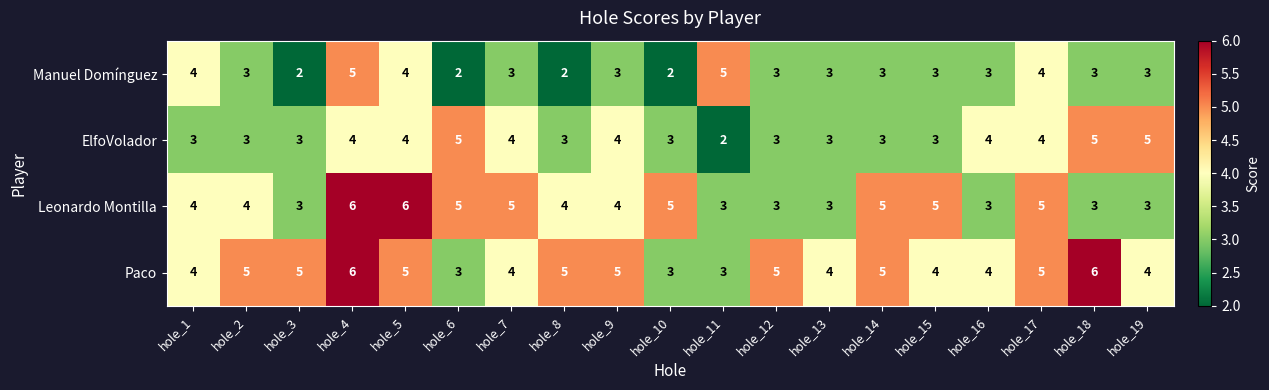

Rank the series by their average value, from highest to lowest.

Paco, Leonardo Montilla, ElfoVolador, Manuel Domínguez